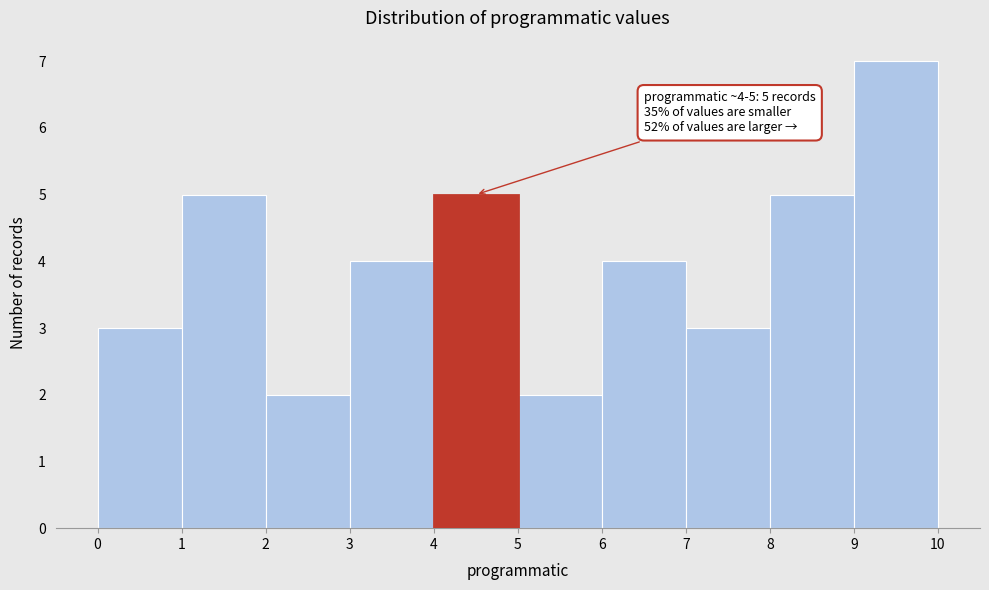

Over which range of the x-axis is the bar tallest?

9 to 10